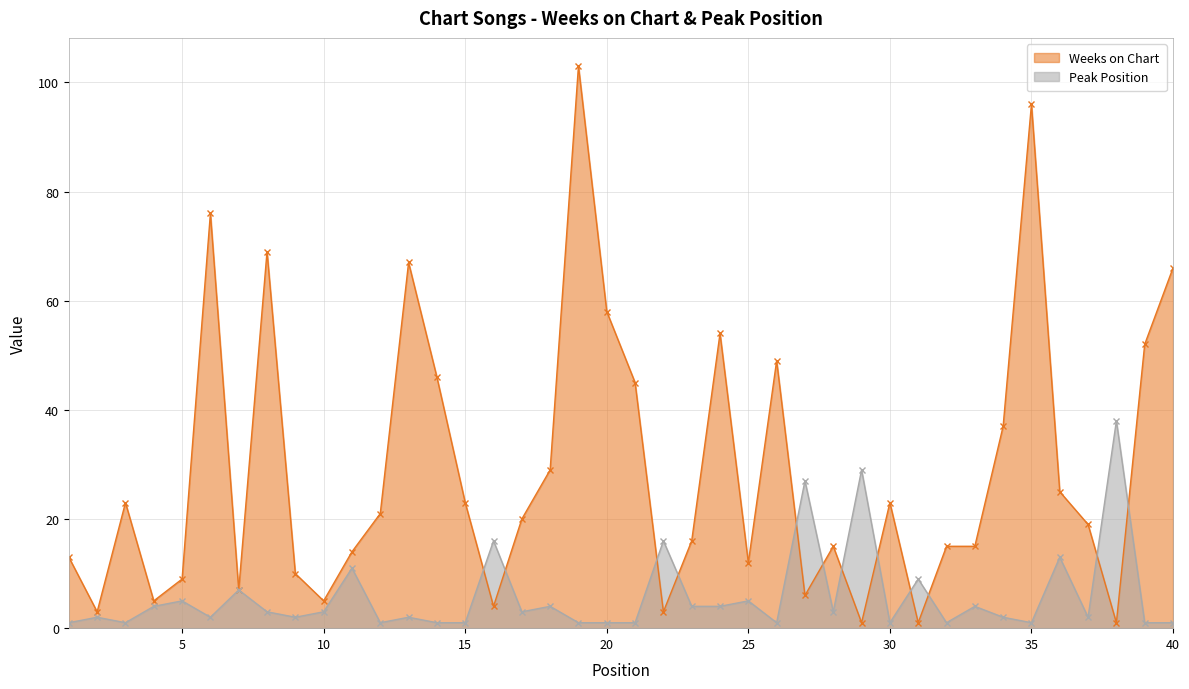

Reading left to right, transcribe all the data shown in this chart.

Weeks on Chart: 13	3	23	5	9	76	7	69	10	5	14	21	67	46	23	4	20	29	103	58	45	3	16	54	12	49	6	15	1	23	1	15	15	37	96	25	19	1	52	66
Peak Position: 1	2	1	4	5	2	7	3	2	3	11	1	2	1	1	16	3	4	1	1	1	16	4	4	5	1	27	3	29	1	9	1	4	2	1	13	2	38	1	1